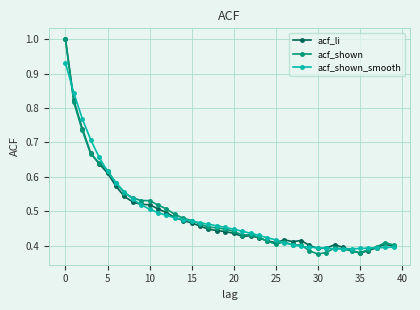

What is the greatest value displayed?

1.0